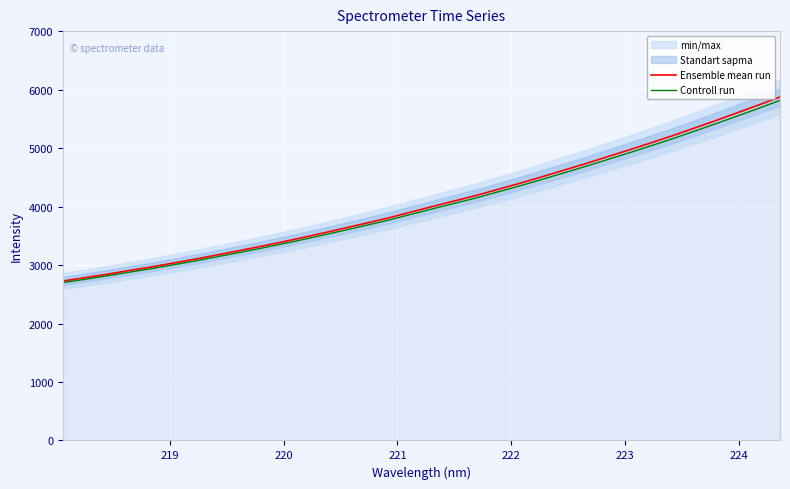

What is the minimum value for Ensemble mean run?

2726.1